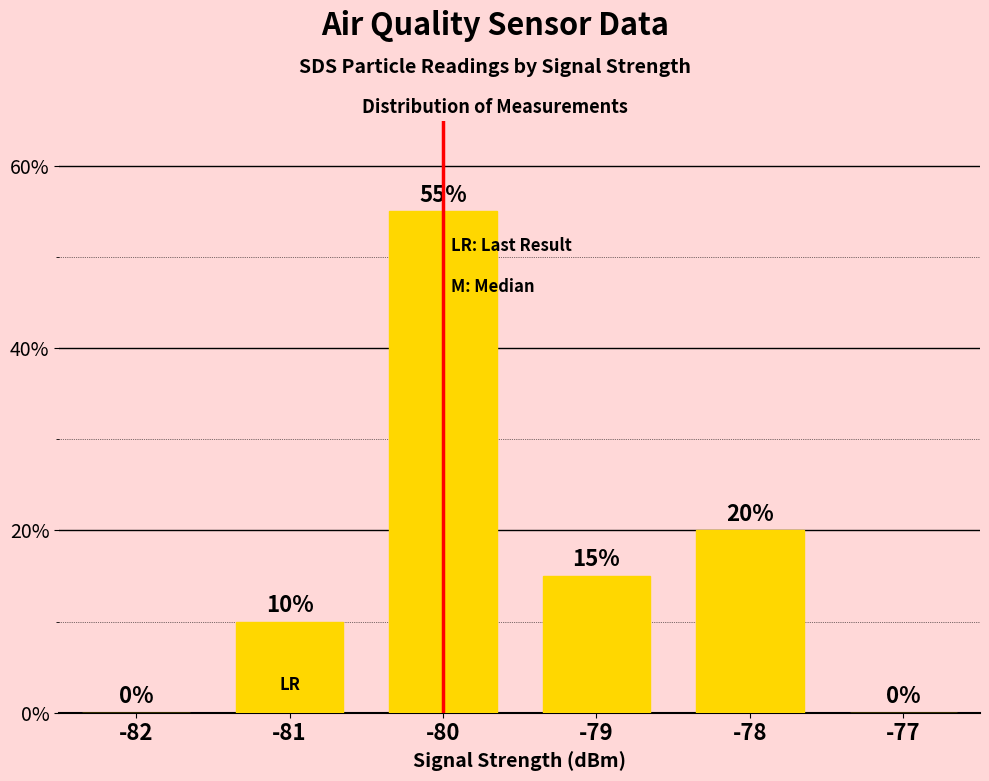

At which category does the chart reach its peak across all series?

-80